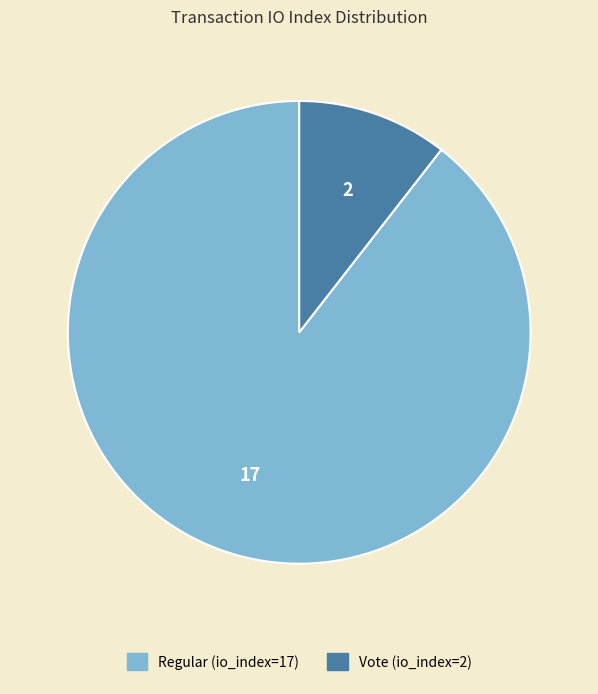

Which slice represents more than half of the pie?

Regular (io_index=17)